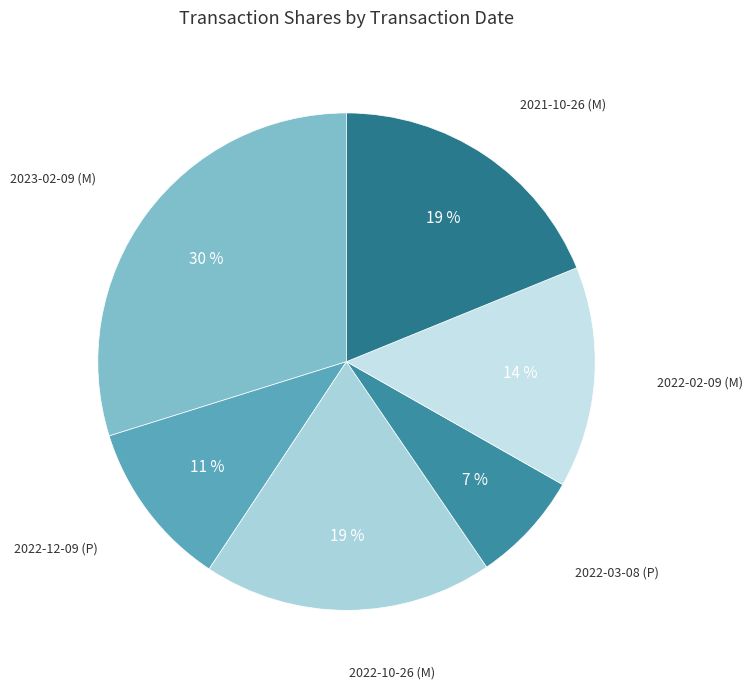

Count the number of slices in the pie.

6